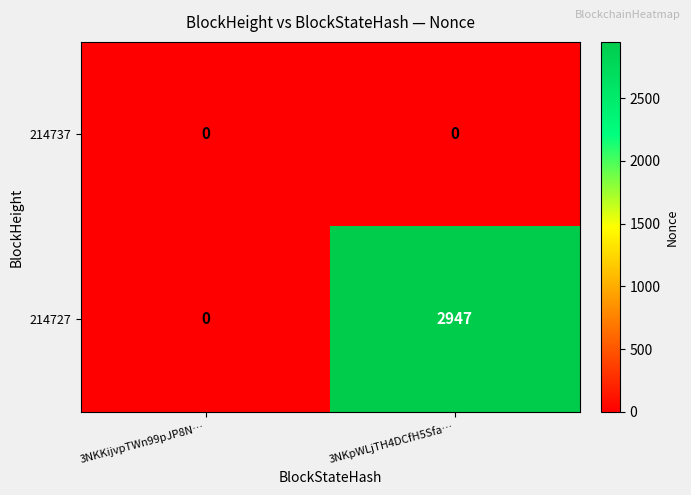

Reading right to left, list all the values displayed in this chart.

214737: 3NKpWLjTH4DCfH5Sfa…=0	3NKKijvpTWn99pJP8N…=0
214727: 3NKpWLjTH4DCfH5Sfa…=2947	3NKKijvpTWn99pJP8N…=0